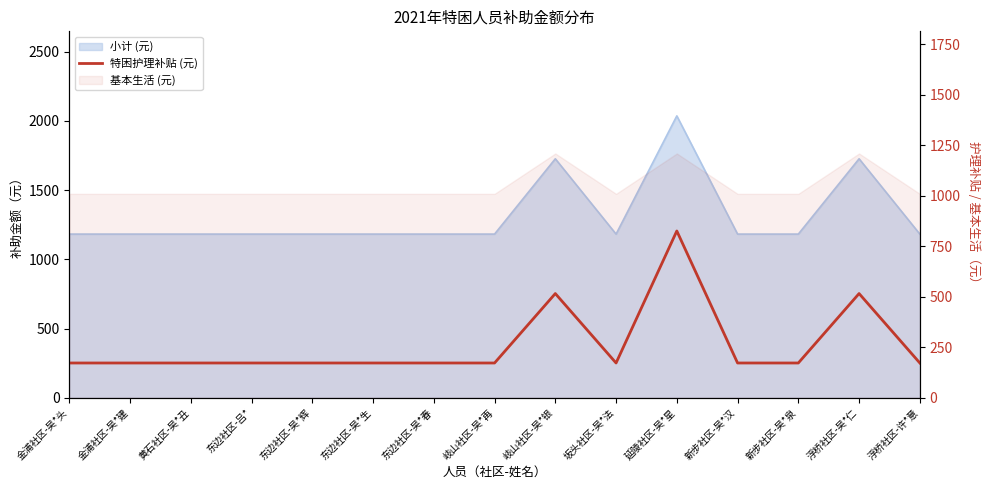

Is it true that the value at 东边社区-吕* is 172?

True